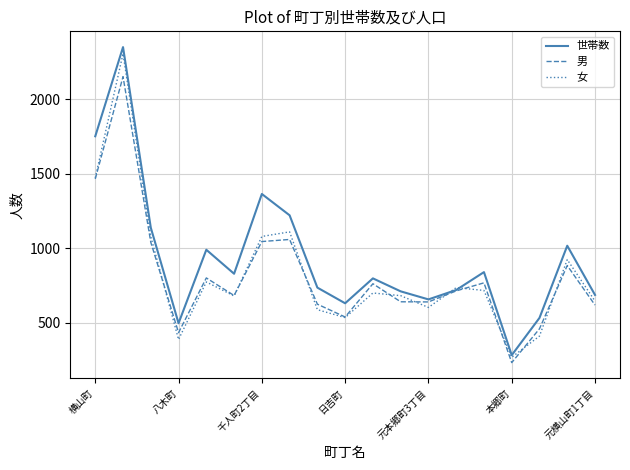

Which series has the largest total across all categories?

世帯数